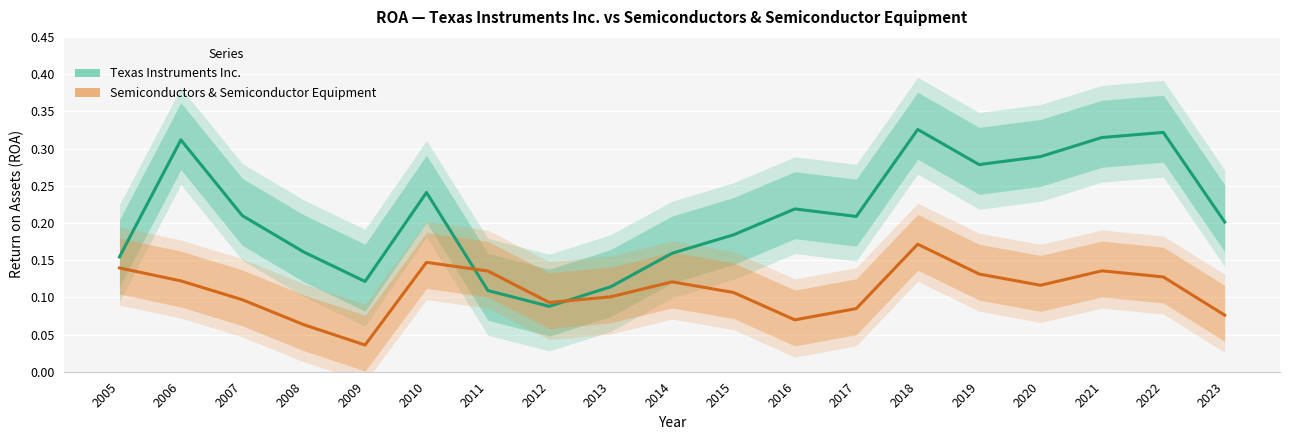

Reading right to left, list all the values displayed in this chart.

Texas Instruments Inc.: 0.2	0.3	0.3	0.3	0.3	0.3	0.2	0.2	0.2	0.2	0.1	0.1	0.1	0.2	0.1	0.2	0.2	0.3	0.2
Semiconductors & Semiconductor Equipment: 0.1	0.1	0.1	0.1	0.1	0.2	0.1	0.1	0.1	0.1	0.1	0.1	0.1	0.1	0.0	0.1	0.1	0.1	0.1